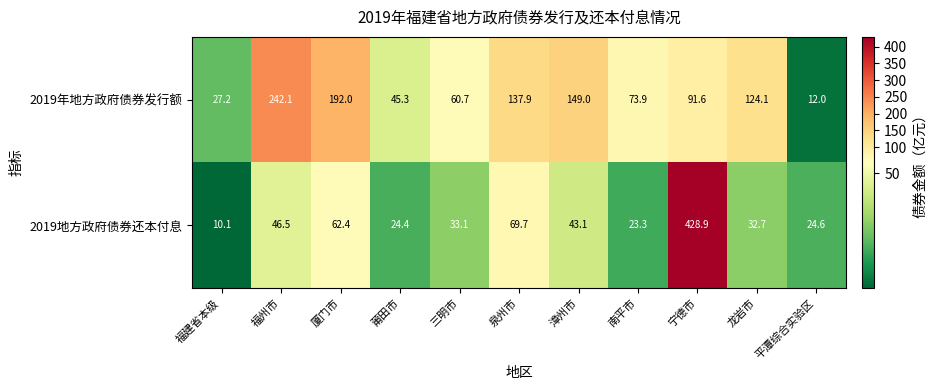

What is the minimum value shown in the chart?

10.1